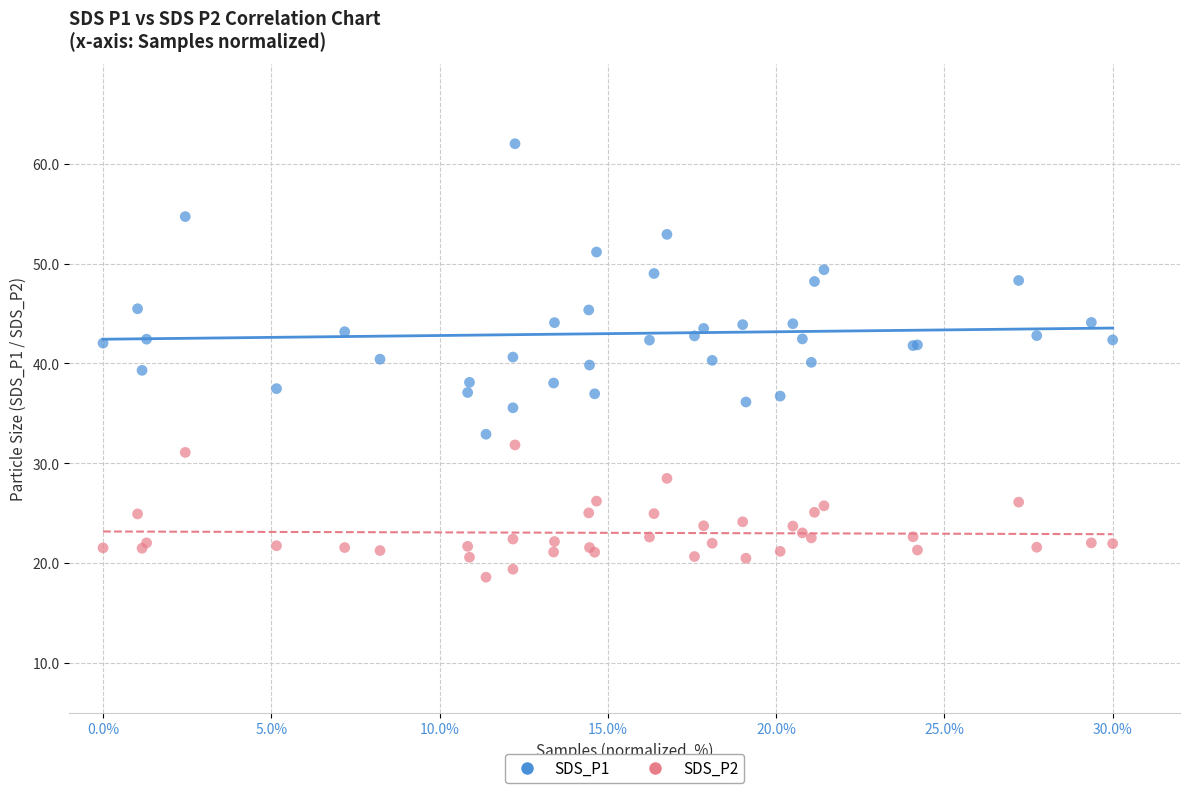

What is the X range (max minus min) for the scatter plot?

30.0